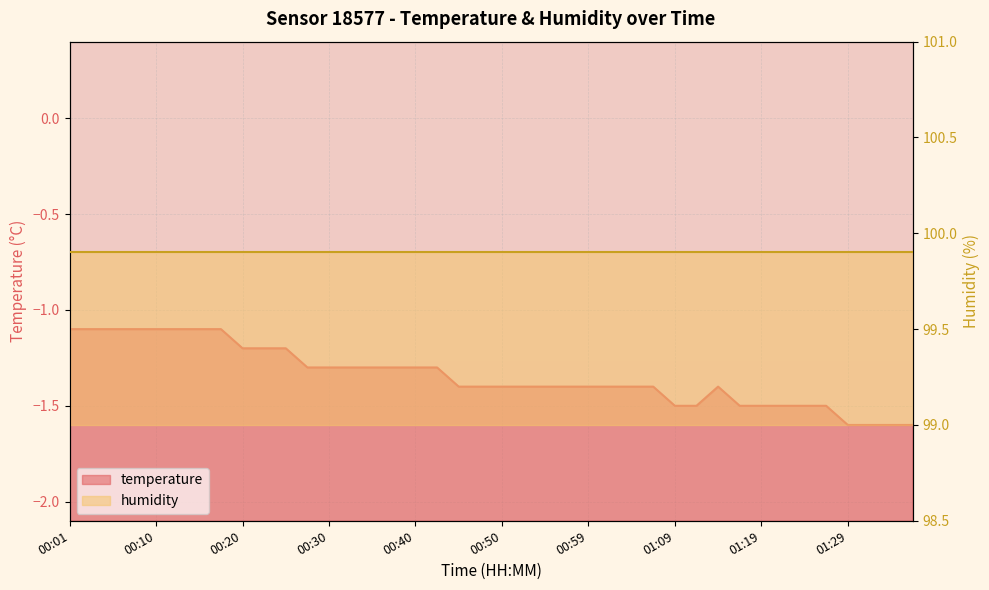

Reading right to left, what are all the values shown in this chart?

-1.6	-1.6	-1.6	-1.6	-1.5	-1.5	-1.5	-1.5	-1.5	-1.4	-1.5	-1.5	-1.4	-1.4	-1.4	-1.4	-1.4	-1.4	-1.4	-1.4	-1.4	-1.4	-1.3	-1.3	-1.3	-1.3	-1.3	-1.3	-1.3	-1.2	-1.2	-1.2	-1.1	-1.1	-1.1	-1.1	-1.1	-1.1	-1.1	-1.1